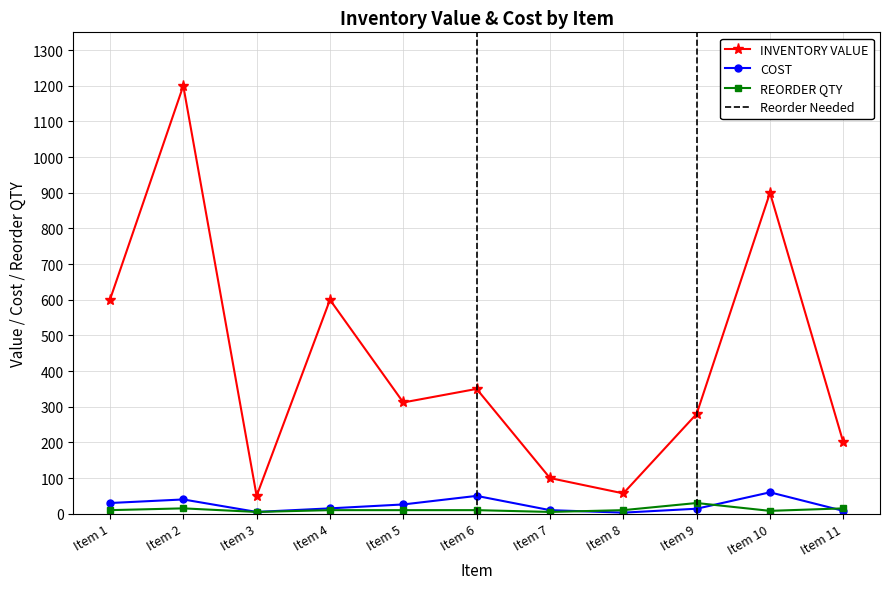

At which category is the sum across all series the highest?

Item 2